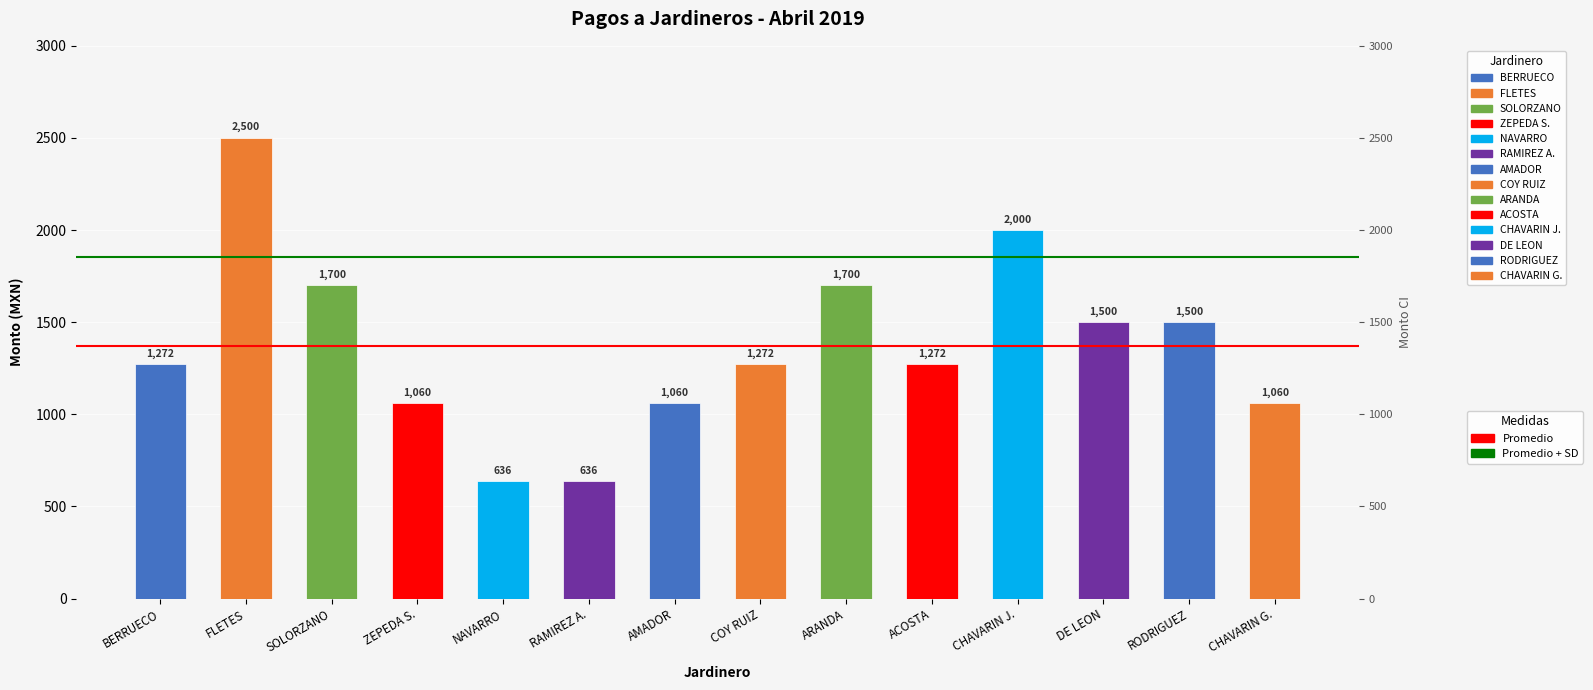

What is the average value?

1369